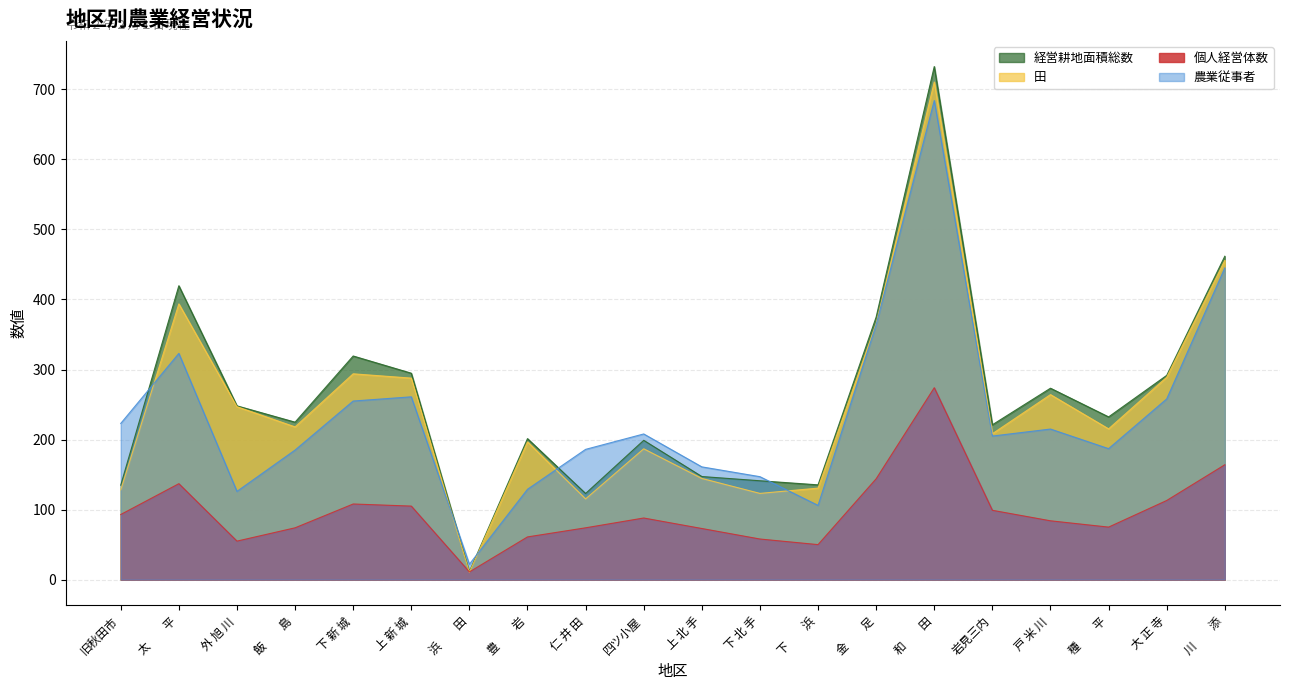

Reading right to left, list all the values displayed in this chart.

個人経営体数: 川　　添=164.0	大 正 寺=113.0	種　　平=75.0	戸 米 川=84.0	岩見三内=99.0	和　　田=274.0	金　　足=144.0	下　　浜=50.0	下 北 手=58.0	上 北 手=73.0	四ツ小屋=88.0	仁 井 田=74.0	豊　　岩=61.0	浜　　田=11.0	上 新 城=105.0	下 新 城=108.0	飯　　島=74.0	外 旭 川=55.0	太　　平=137.0	旧秋田市=93.0
農業従事者: 川　　添=445.0	大 正 寺=258.0	種　　平=187.0	戸 米 川=215.0	岩見三内=205.0	和　　田=684.0	金　　足=364.0	下　　浜=106.0	下 北 手=147.0	上 北 手=161.0	四ツ小屋=208.0	仁 井 田=186.0	豊　　岩=129.0	浜　　田=22.0	上 新 城=261.0	下 新 城=255.0	飯　　島=185.0	外 旭 川=126.0	太　　平=323.0	旧秋田市=223.0
経営耕地面積総数: 川　　添=461.7	大 正 寺=291.6	種　　平=232.3	戸 米 川=273.3	岩見三内=221.1	和　　田=732.5	金　　足=374.8	下　　浜=135.3	下 北 手=141.2	上 北 手=147.2	四ツ小屋=198.9	仁 井 田=123.0	豊　　岩=201.3	浜　　田=11.4	上 新 城=294.7	下 新 城=319.3	飯　　島=224.8	外 旭 川=248.1	太　　平=419.6	旧秋田市=134.9
田: 川　　添=455.8	大 正 寺=288.9	種　　平=215.2	戸 米 川=264.2	岩見三内=208.3	和　　田=710.5	金　　足=365.6	下　　浜=130.7	下 北 手=123.1	上 北 手=144.5	四ツ小屋=186.8	仁 井 田=115.3	豊　　岩=196.6	浜　　田=10.4	上 新 城=287.7	下 新 城=293.9	飯　　島=218.1	外 旭 川=246.9	太　　平=393.7	旧秋田市=128.1